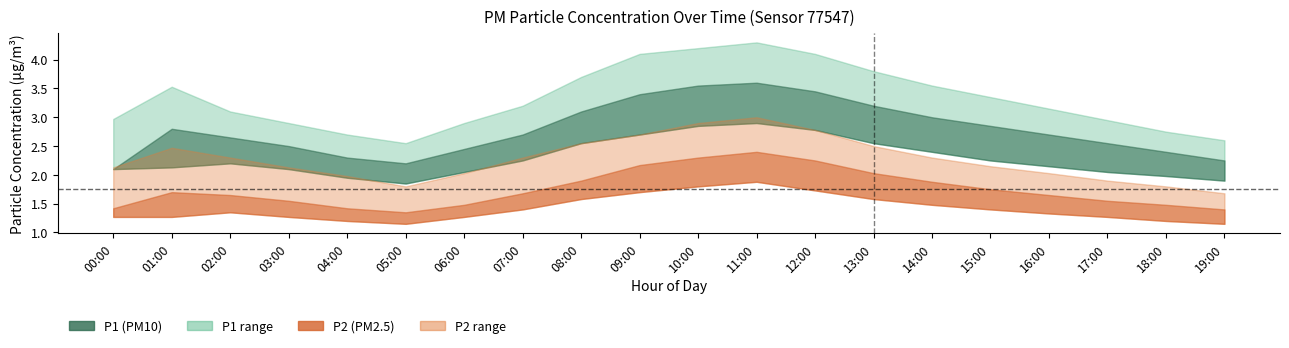

Between 14:00 and 18:00, which is larger?

14:00